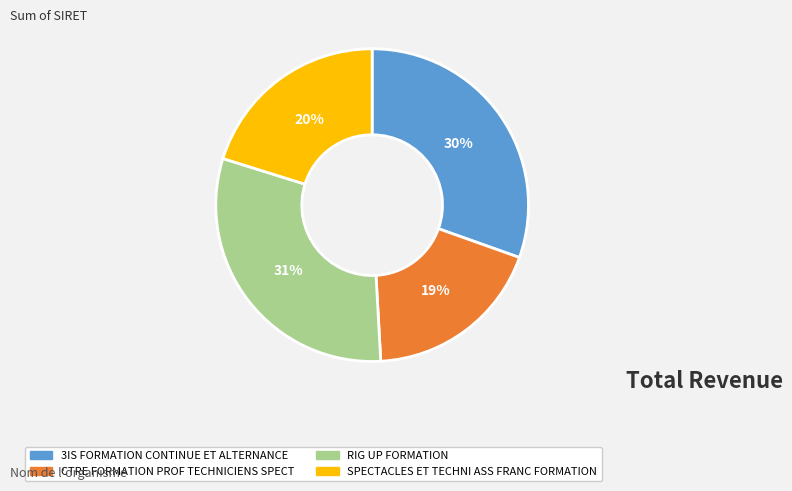

To the nearest percent, what is the average slice percentage?

25%